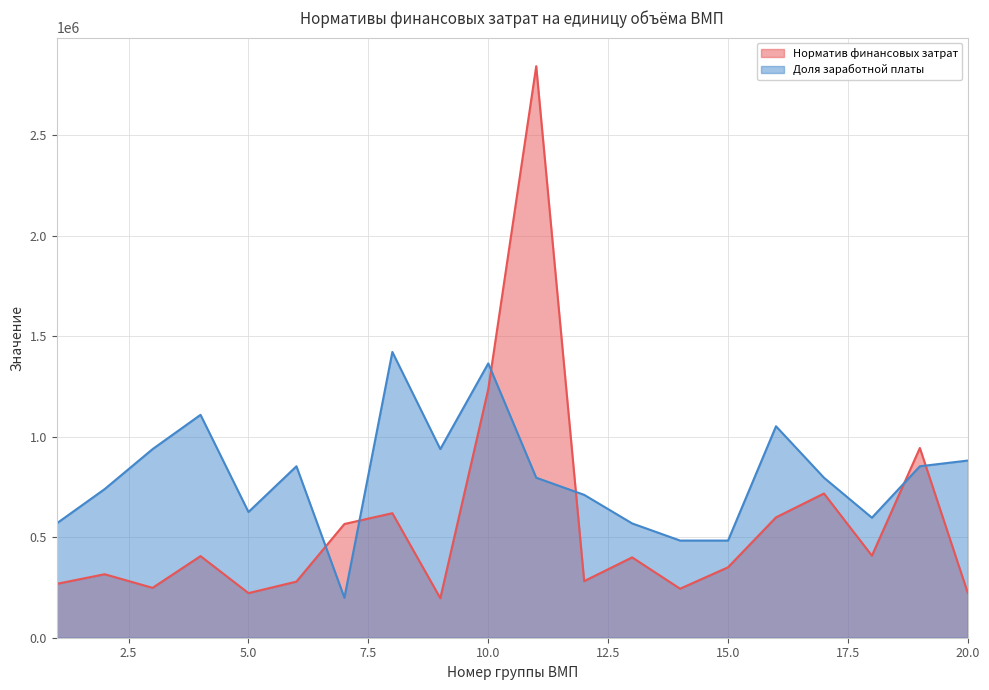

Where is the first local maximum for Доля заработной платы?

4